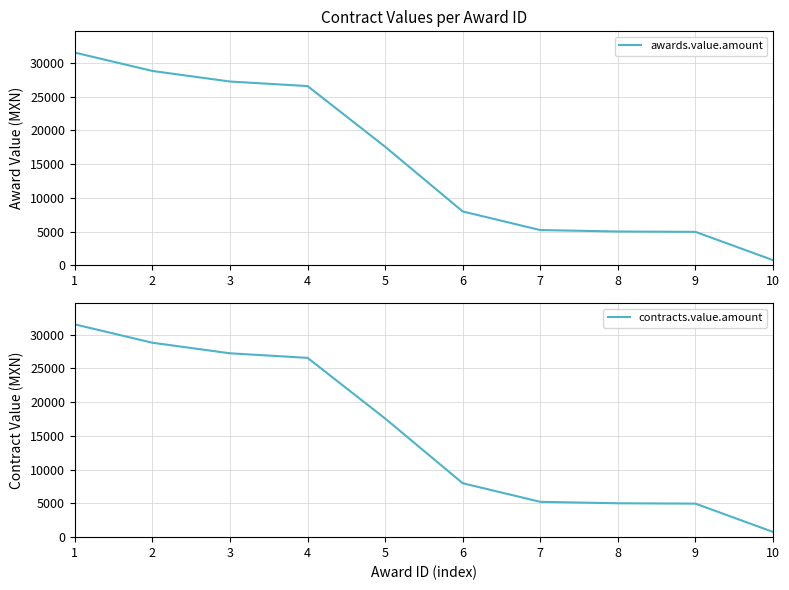

What is the sum of all contracts.value.amount values?

155718.1